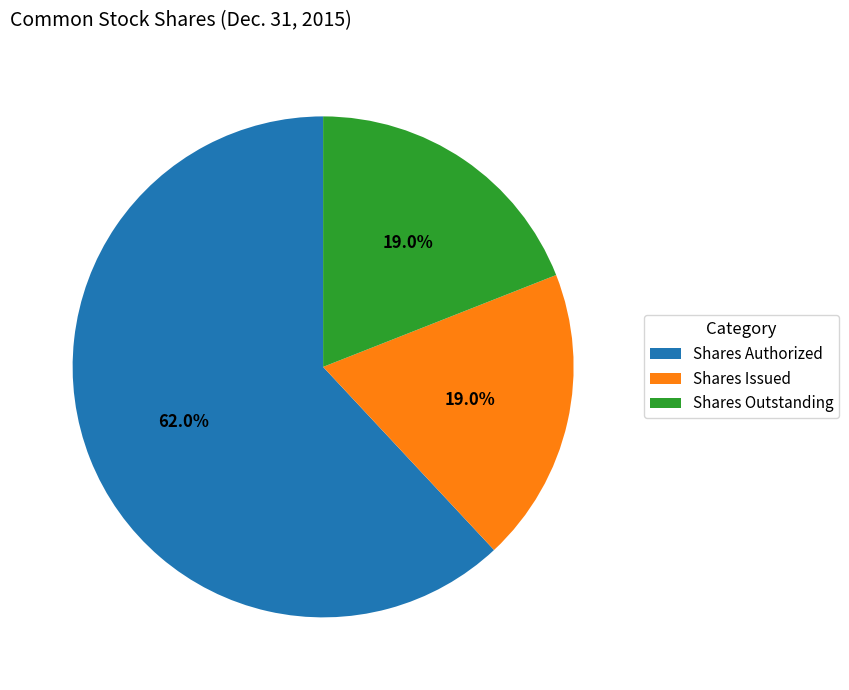

Does any single category account for the majority?

Yes